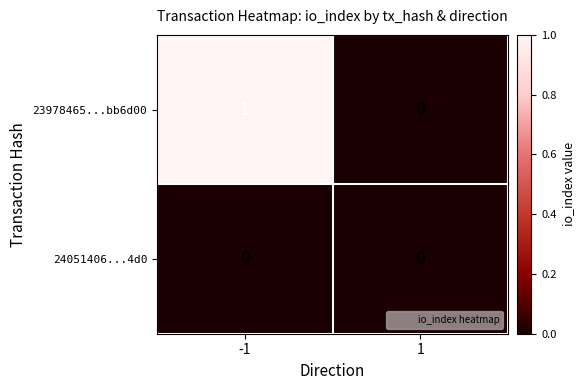

Reading left to right, transcribe all the data shown in this chart.

23978465...bb6d00: 1	0
24051406...4d0: 0	0